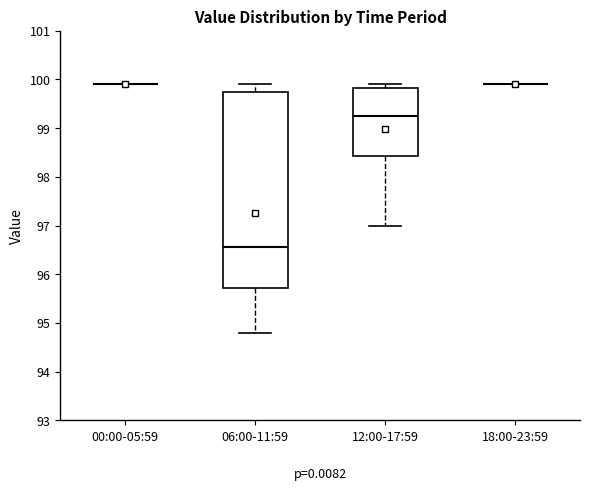

Reading left to right, read every box against the y-axis: the position of its median line, the range the box covers, and the ends of its whiskers. The values are not printed on the chart, so give them approximately, as read against the axis.

00:00-05:59: box collapsed to a line at 99.9, whiskers 99.9 to 99.9
06:00-11:59: median 96.6, box 95.7 to 99.8, whiskers 94.8 to 99.9
12:00-17:59: median 99.3, box 98.4 to 99.8, whiskers 97.0 to 99.9
18:00-23:59: box collapsed to a line at 99.9, whiskers 99.9 to 99.9